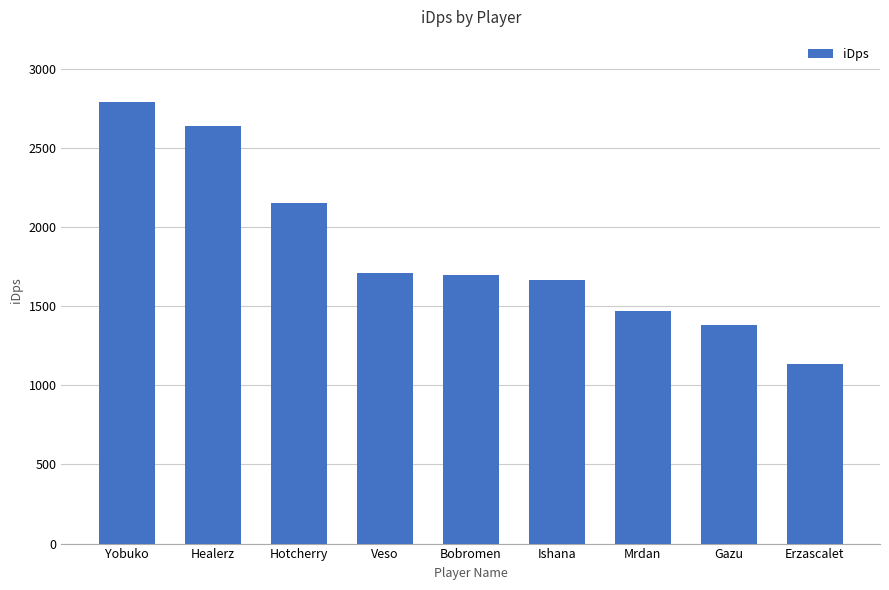

What is the value of the 9th bar from the left?

1133.9